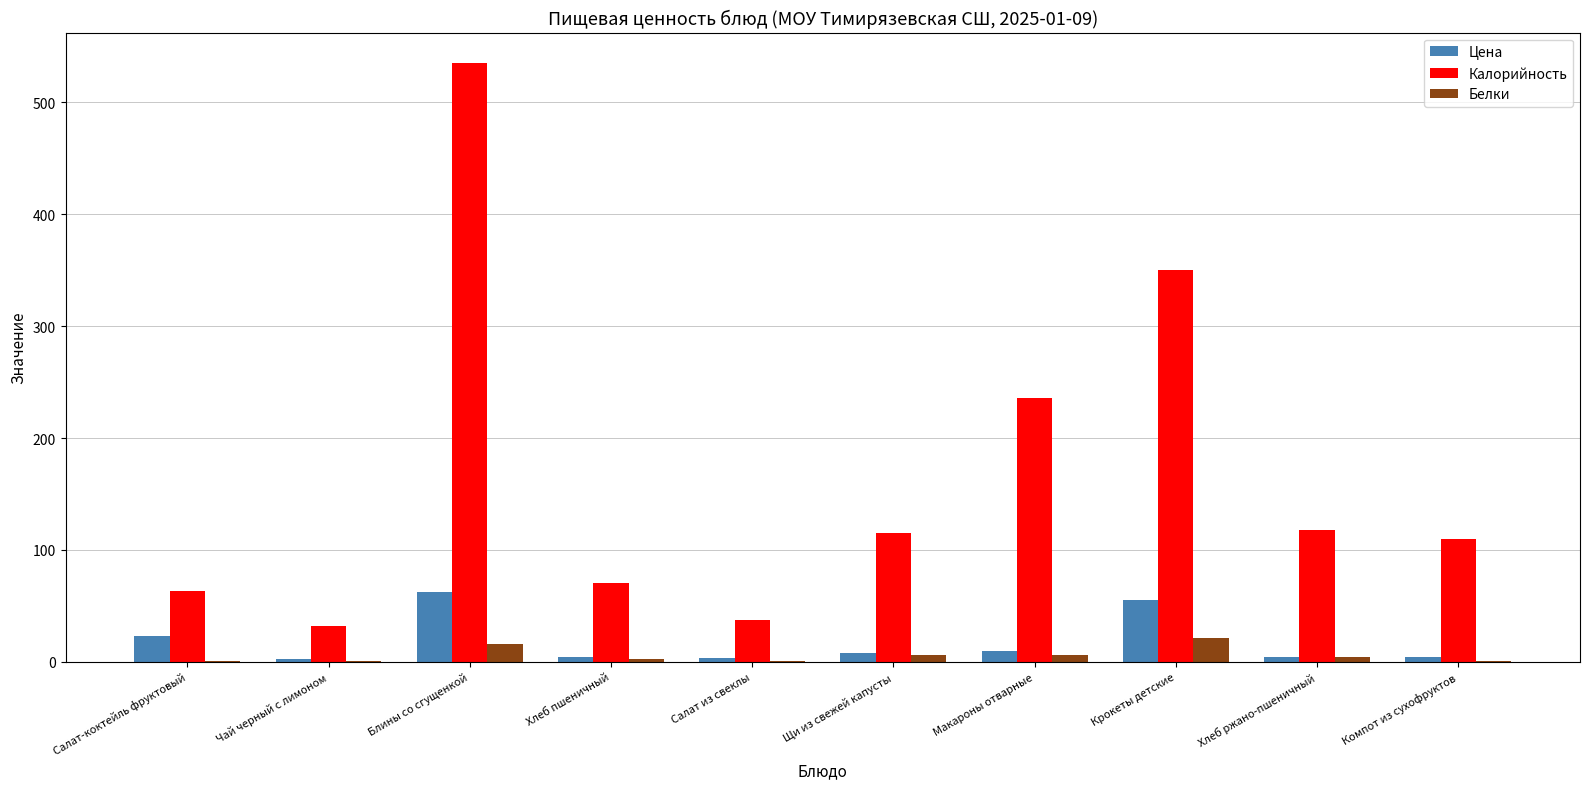

Which category has the highest value across all series?

Блины со сгущенкой